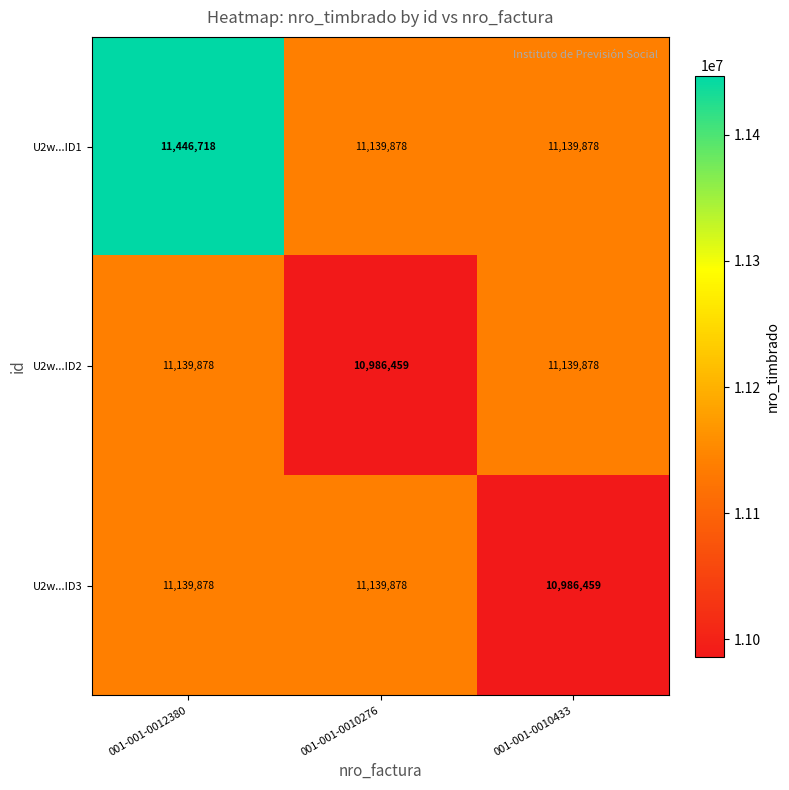

Read the U2w...ID3 value at 001-001-0010433, to the nearest 10.

10986460